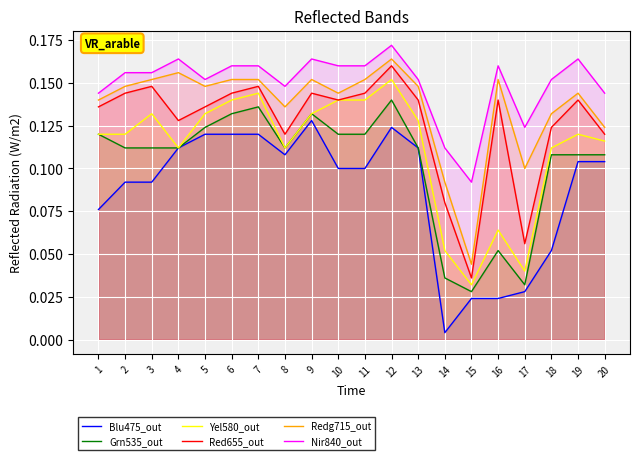

Which series has the widest spread of values?

Blu475_out